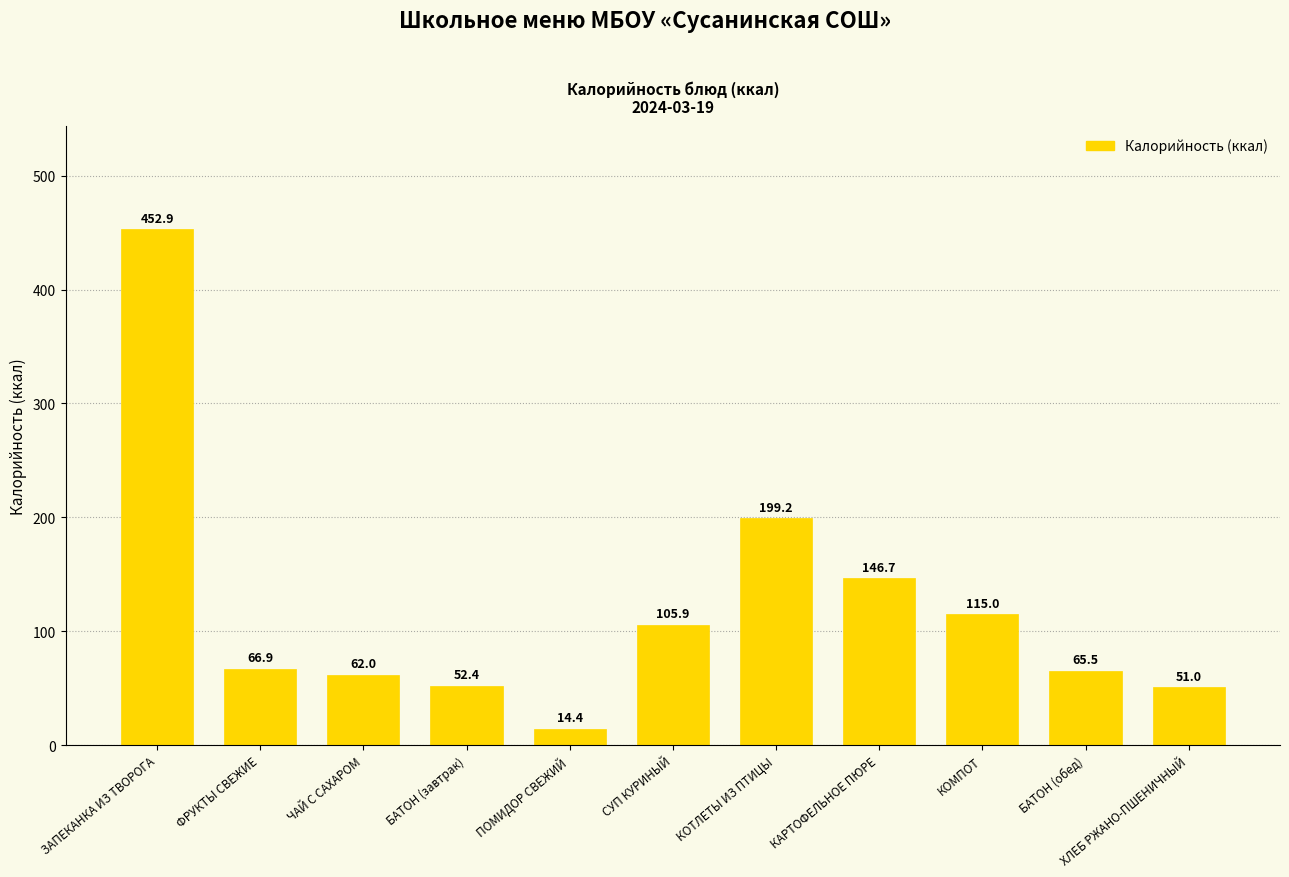

What is the sum of the values at БАТОН (завтрак) and ФРУКТЫ СВЕЖИЕ?

119.3